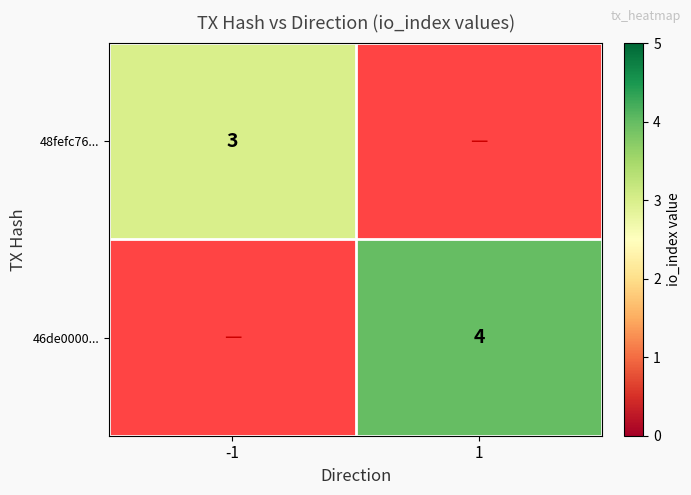

Is it true that 48fefc76... equals 3 at -1?

True